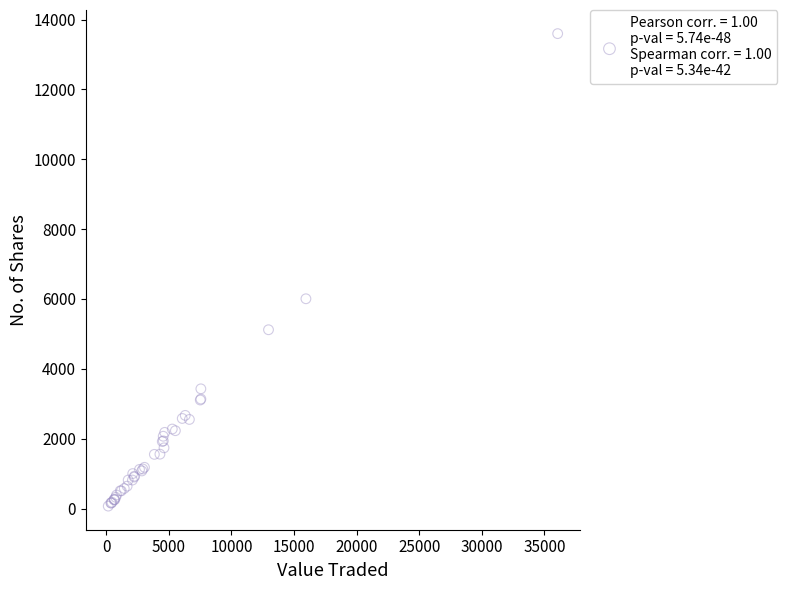

What Y value in the scatter plot is closest to 6832?

6005